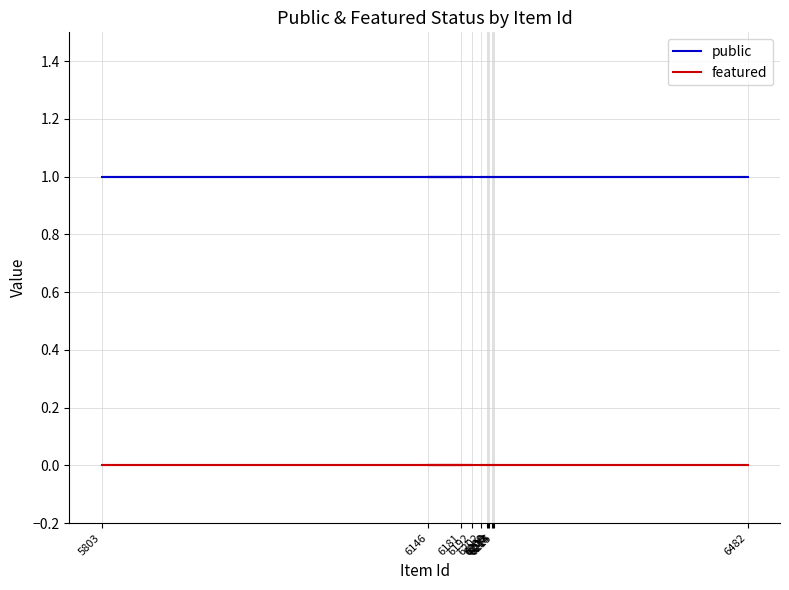

What is the total value across all series at 6210?

1